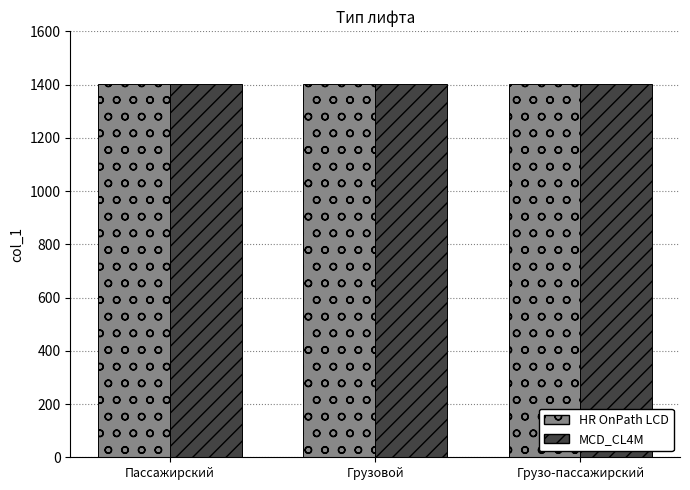

What are all the series names shown in the legend?

HR OnPath LCD, MCD_CL4M